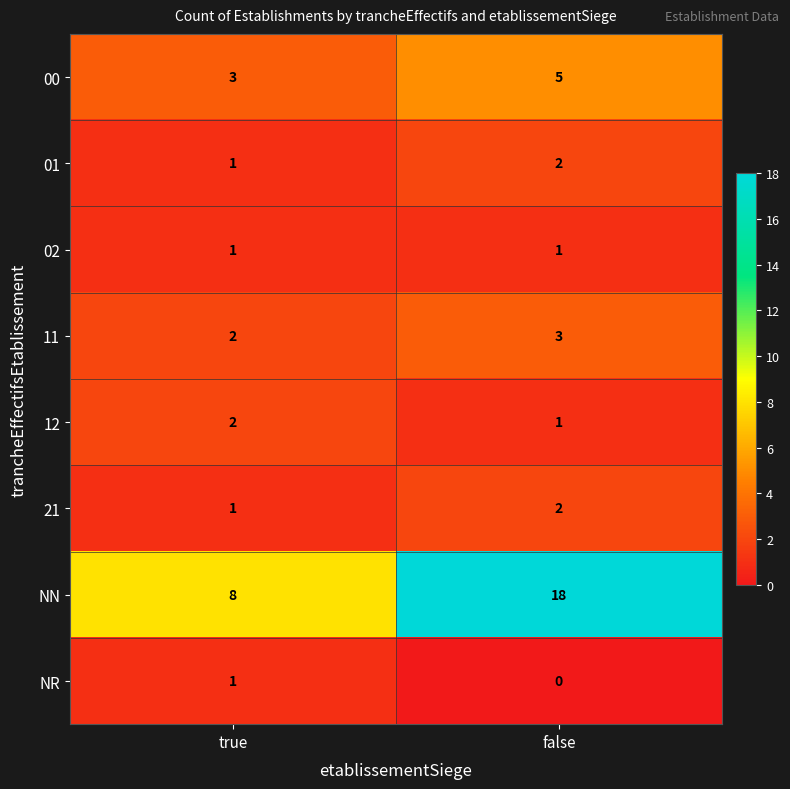

What is the difference between the NN values at true and false?

10